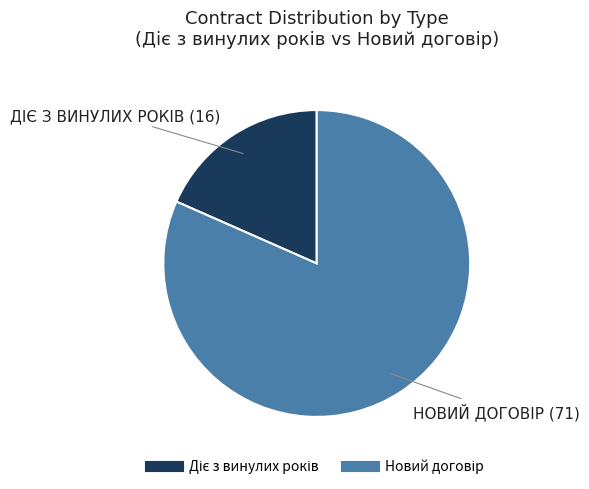

Does any single category account for the majority?

Yes